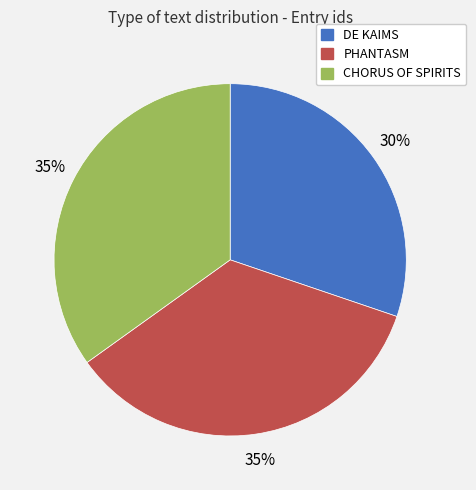

What is the ratio of the value at DE KAIMS to the value at PHANTASM?

0.9